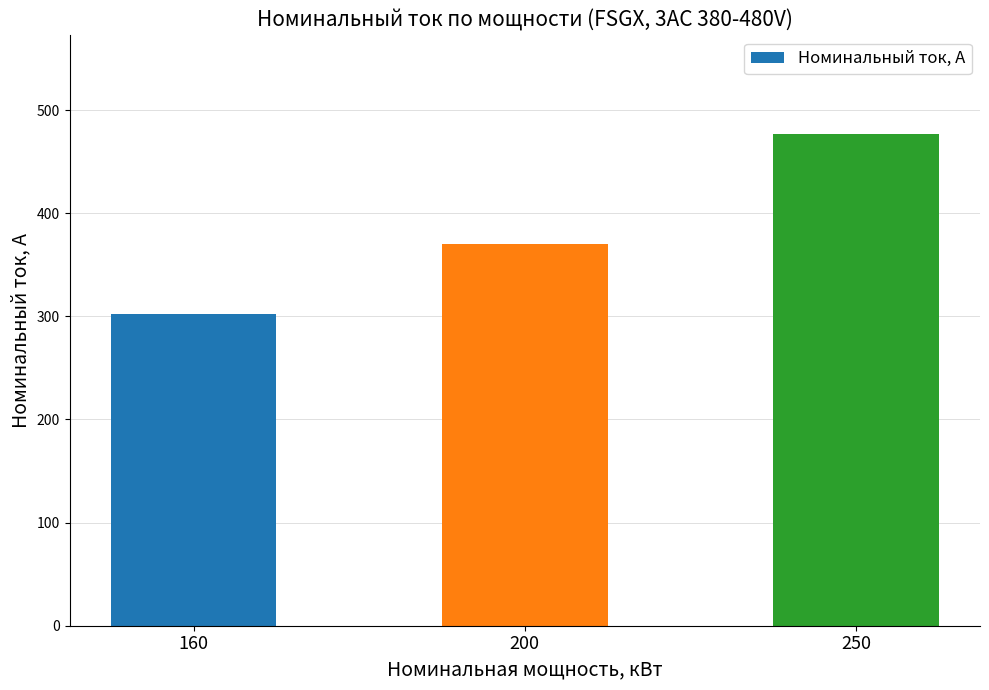

What is the value of the 3rd bar from the left?

477